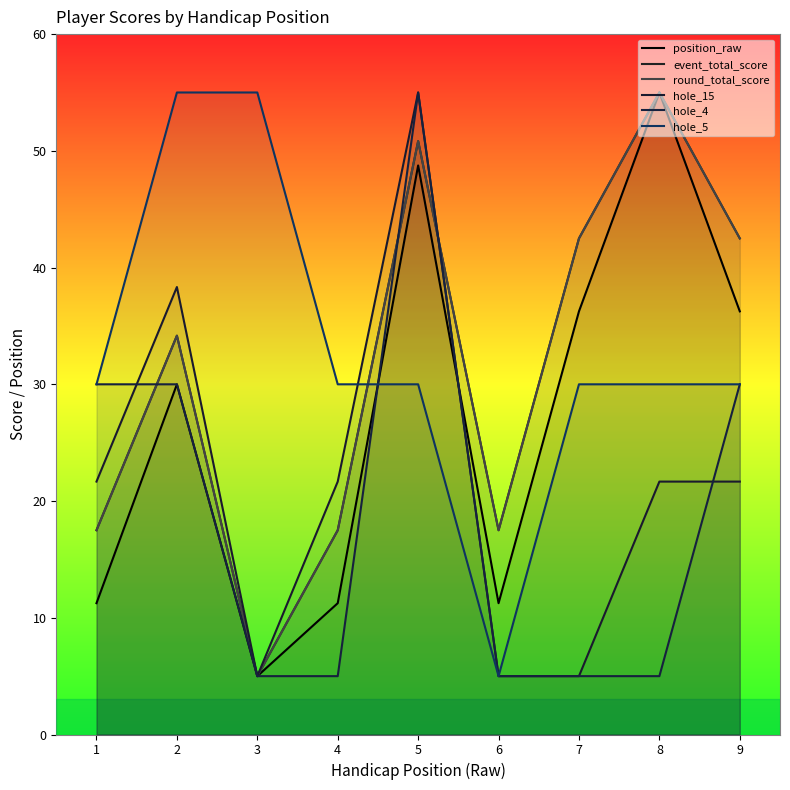

Which has a higher value, 5 or 2?

5